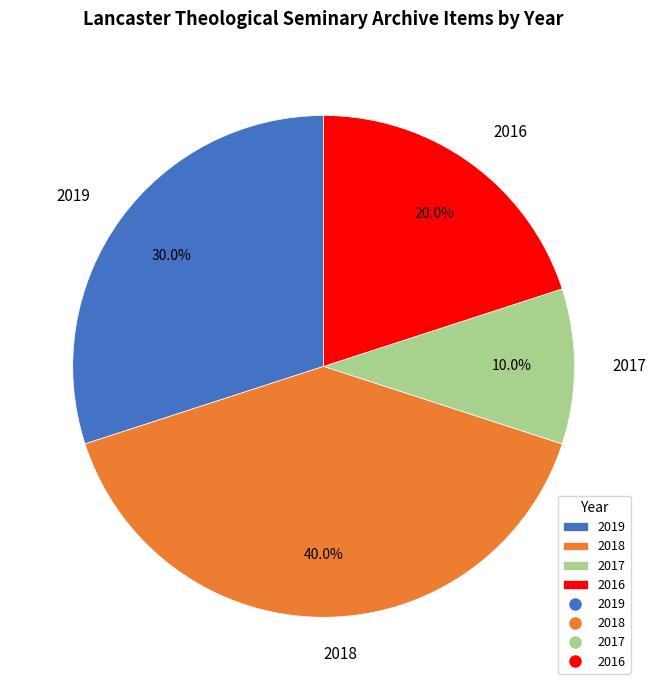

Which slice is the smallest?

2017